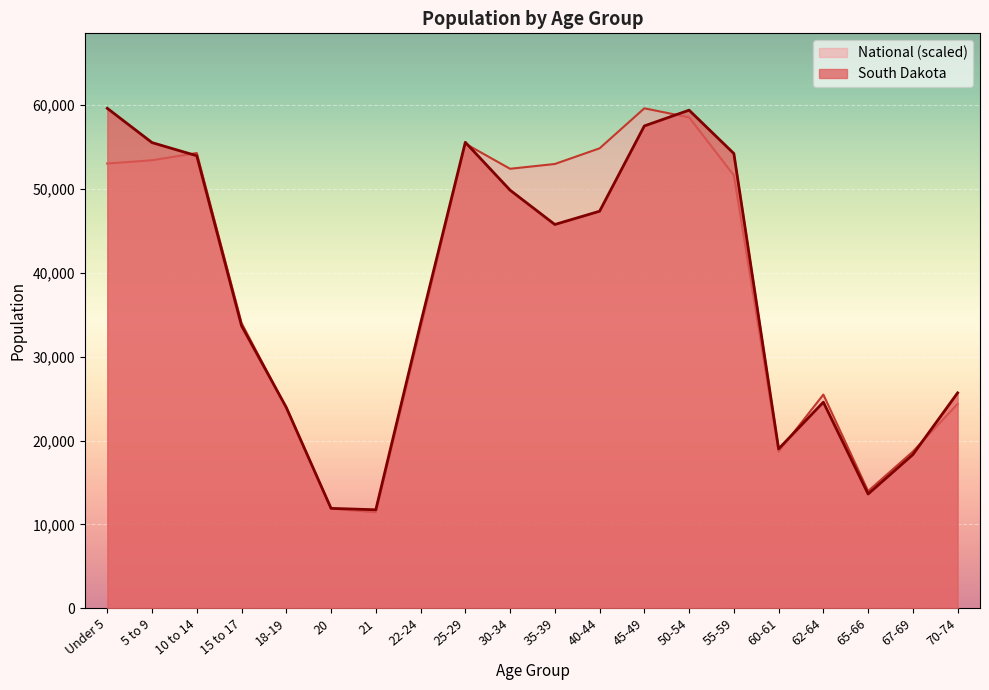

Reading left to right, transcribe all the data shown in this chart.

South Dakota: Under 5=59621.0	5 to 9=55531.0	10 to 14=53960.0	15 to 17=33685.0	18-19=23943.0	20=11907.0	21=11739.0	22-24=33950.0	25-29=55570.0	30-34=49859.0	35-39=45766.0	40-44=47346.0	45-49=57519.0	50-54=59399.0	55-59=54231.0	60-61=18999.0	62-64=24574.0	65-66=13621.0	67-69=18323.0	70-74=25683.0
National: Under 5=53038.3	5 to 9=53425.0	10 to 14=54287.6	15 to 17=34011.2	18-19=23855.4	20=11864.9	21=11432.1	22-24=33376.6	25-29=55402.5	30-34=52410.1	35-39=52981.3	40-44=54848.9	45-49=59621.0	50-54=58543.3	55-59=51629.6	60-61=18677.0	62-64=25478.2	65-66=13967.3	67-69=18681.3	70-74=24359.7